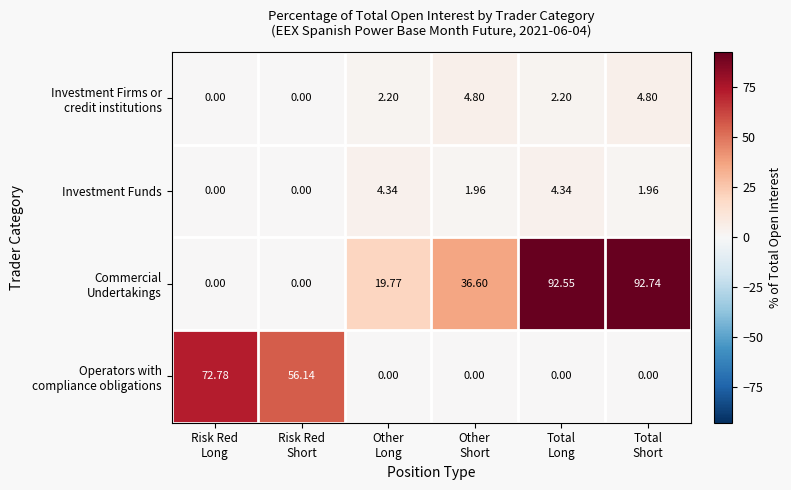

Count the number of data series in this chart.

4